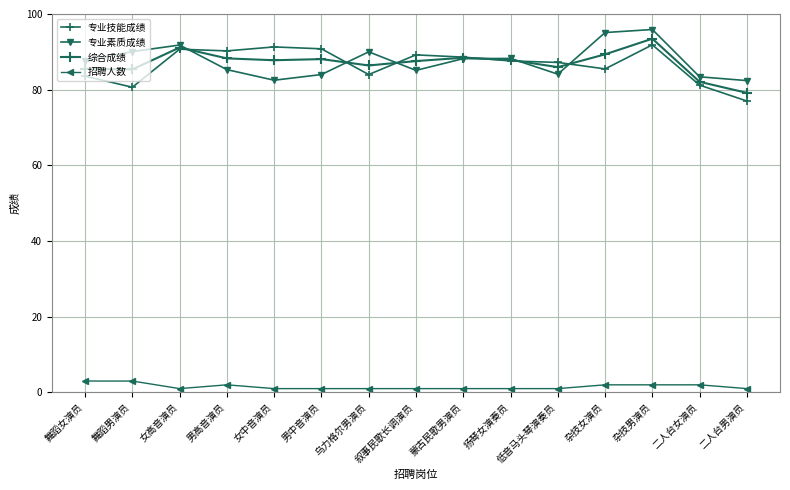

What value does the 综合成绩 series have at 舞蹈女演员?

85.5